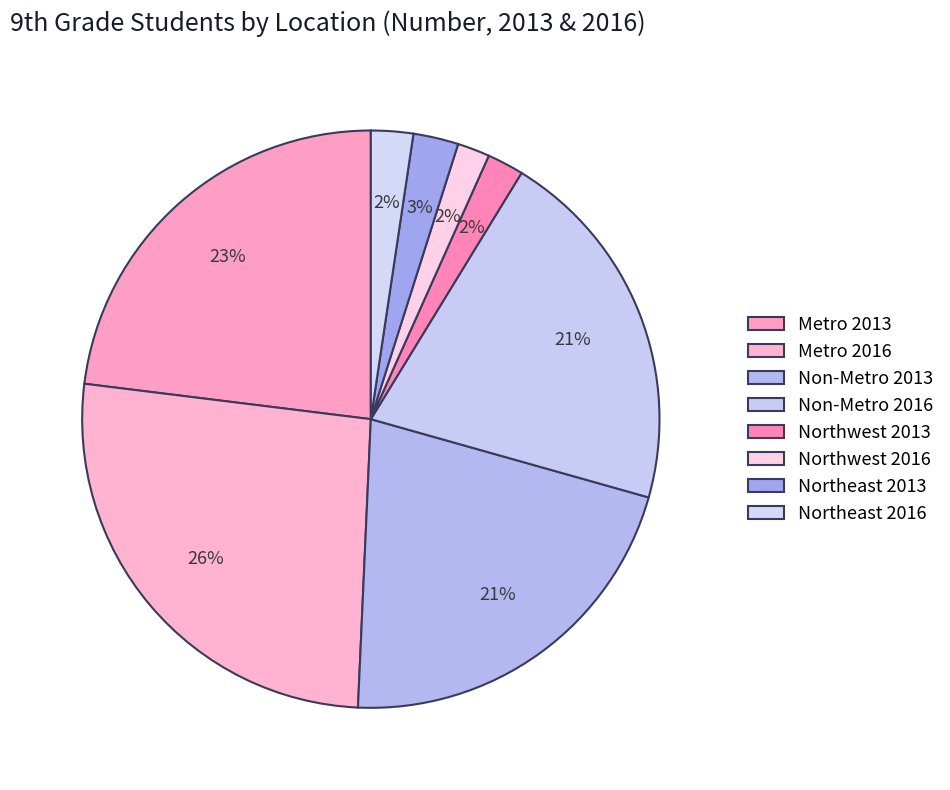

To the nearest percent, what is the average slice percentage?

12%